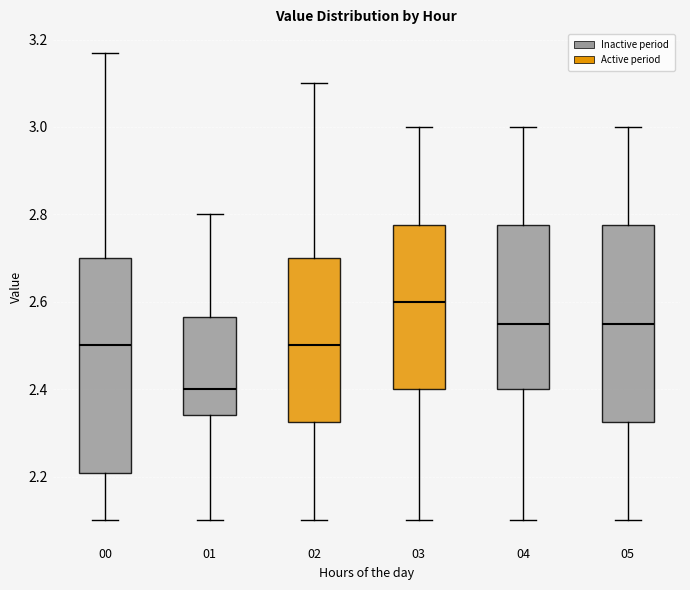

Which box's median line is the highest?

03